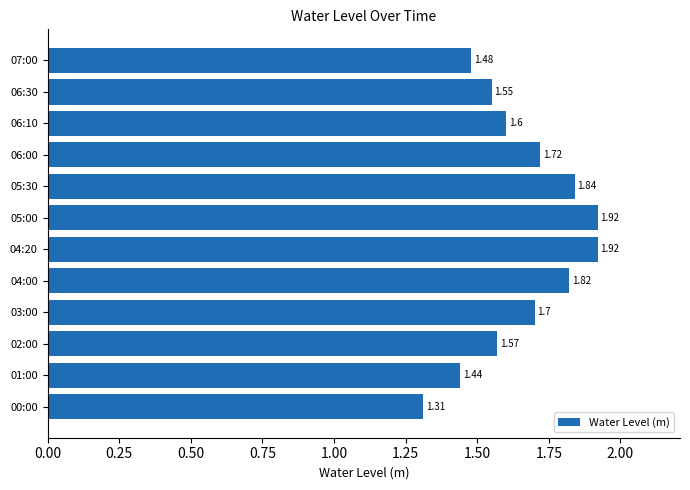

What is the difference between the maximum and minimum values?

0.6